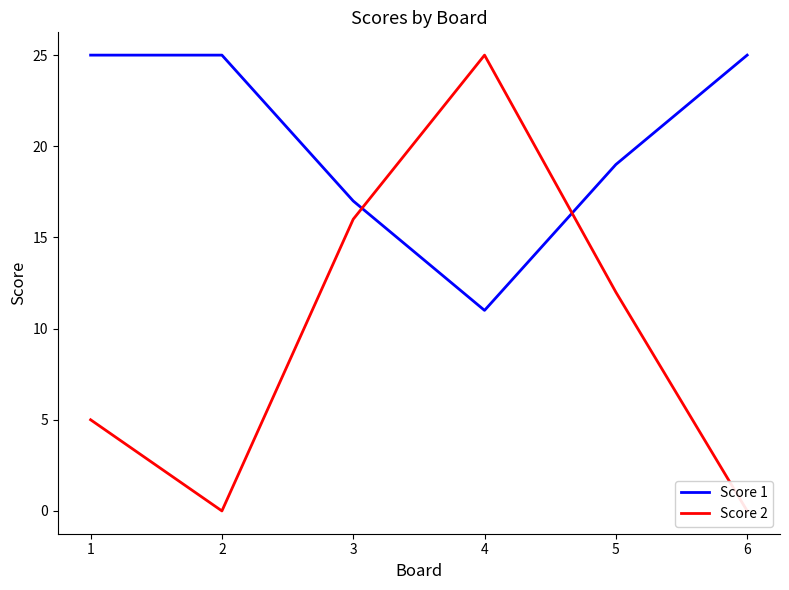

Which has a higher value, 5 or 4?

5